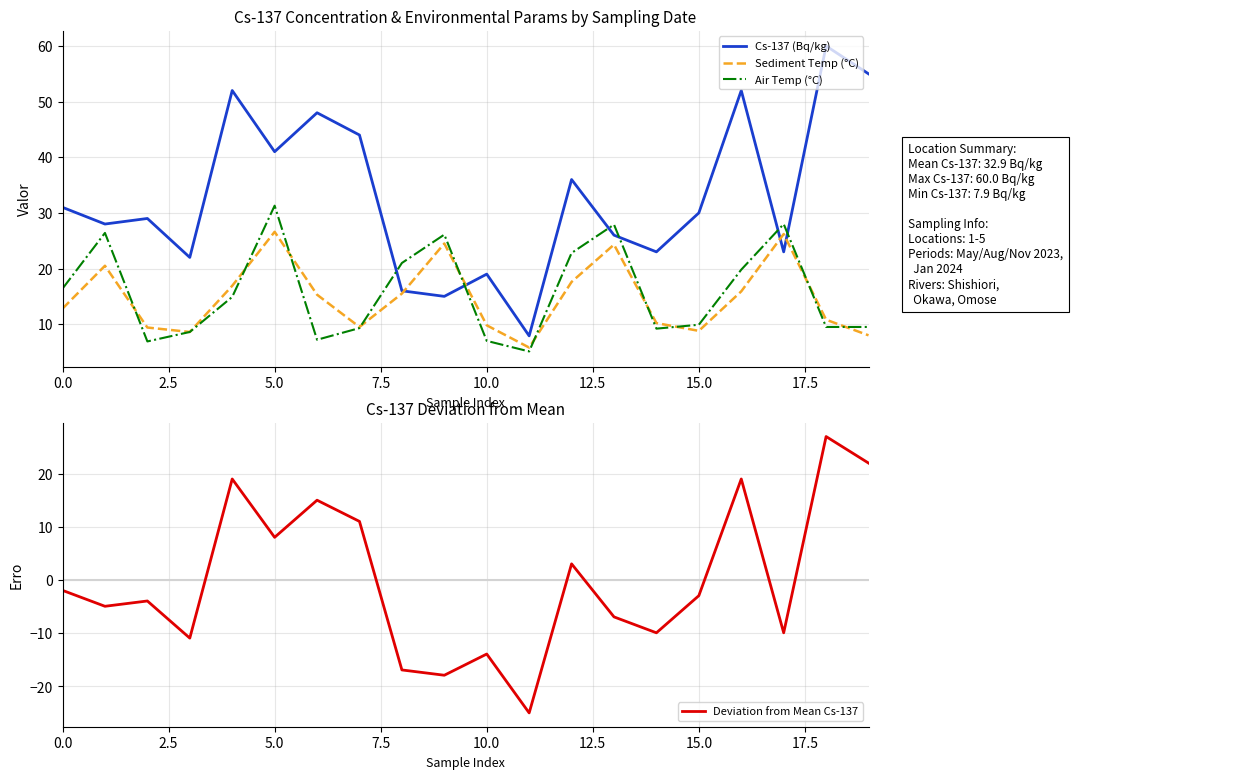

Is it true that Air Temp (°C) equals 31.3 at 5.0?

True